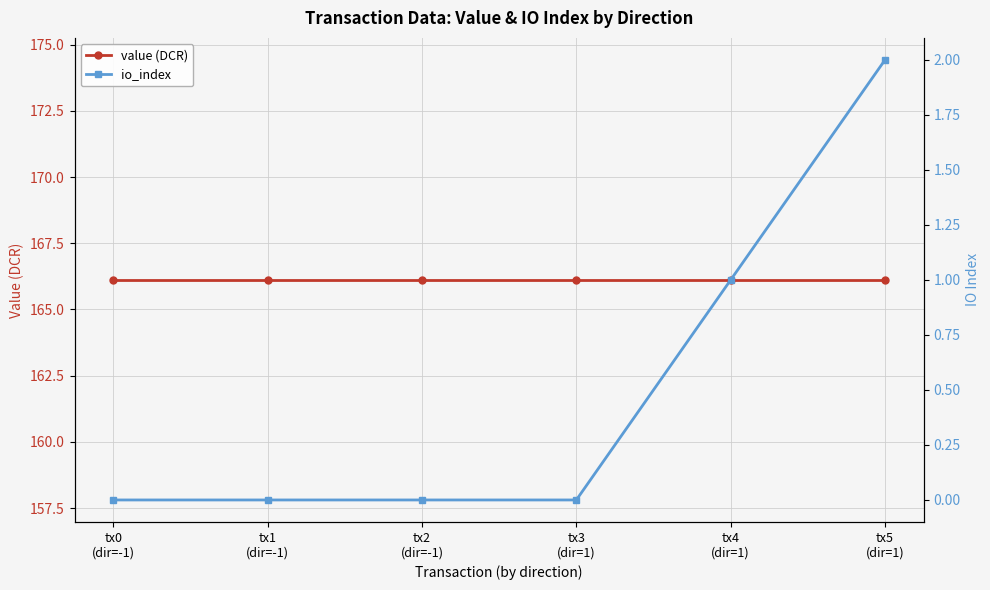

The value (DCR) series shows 45.6 at tx1
(dir=-1). True or false?

False